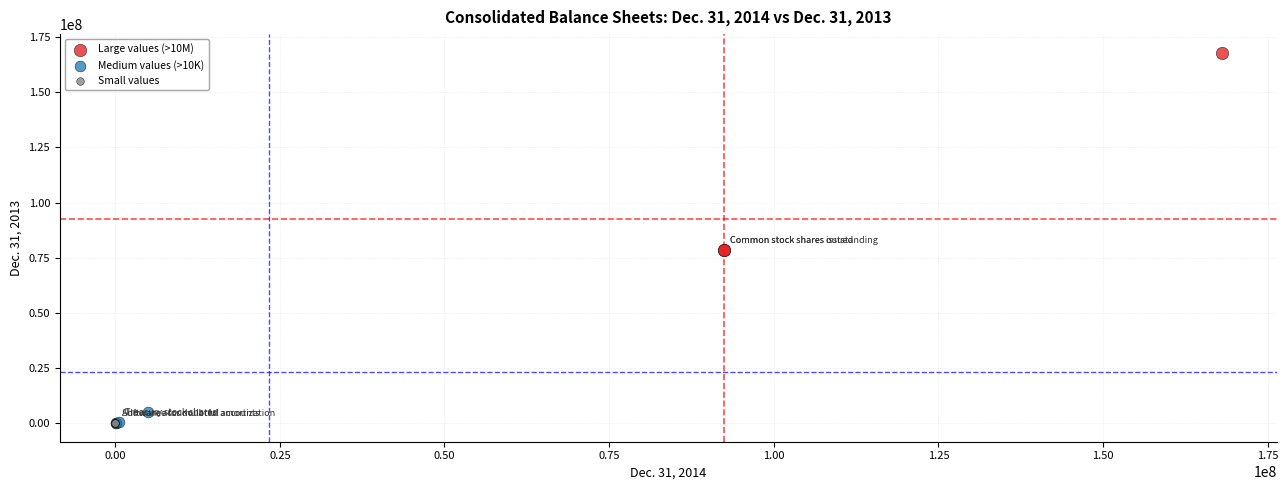

Which series has the widest spread of Y values?

Large values (>10M)